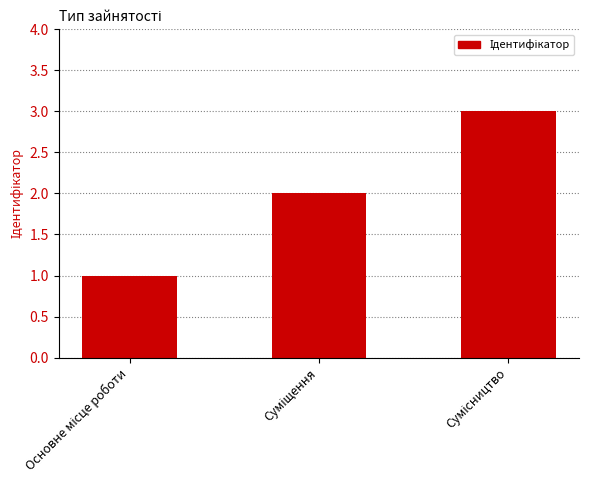

What is the greatest value displayed?

3